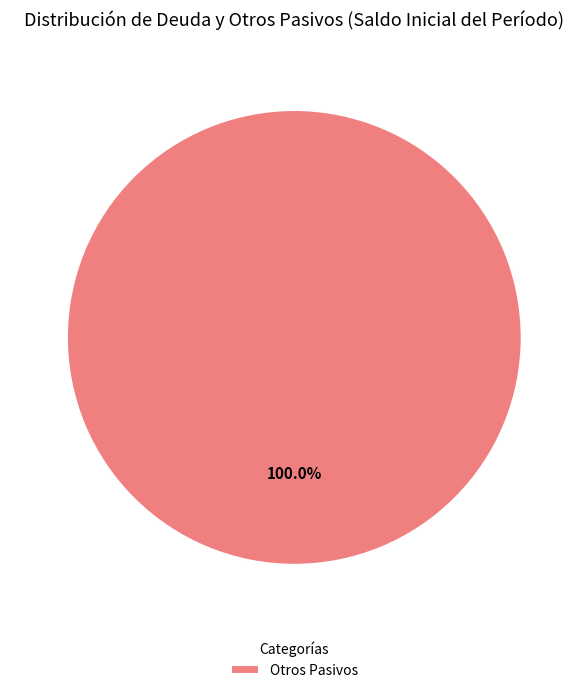

Rank the categories by value from lowest to highest.

Otros Pasivos